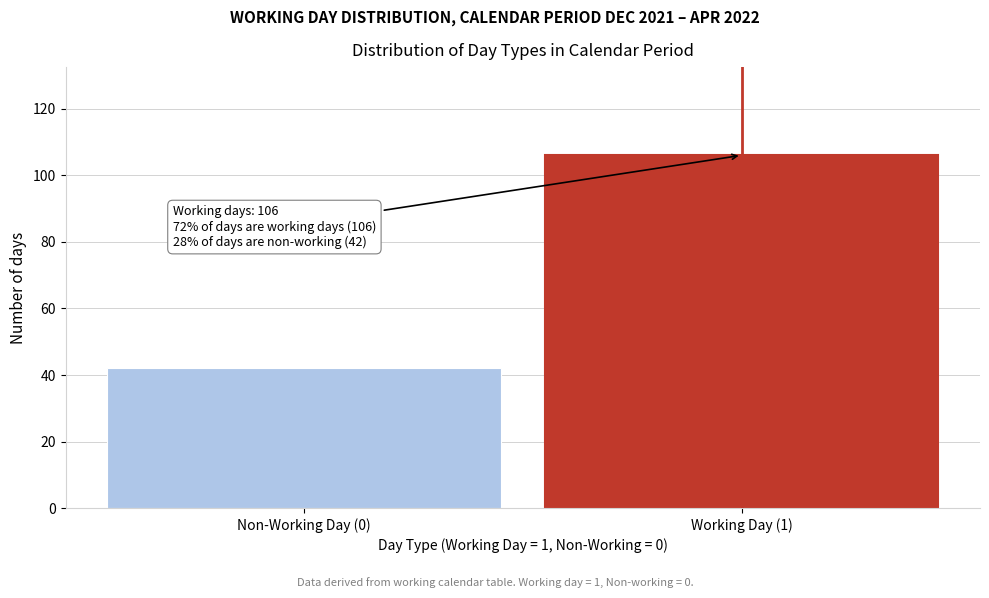

Reading left to right, list all the values displayed in this chart.

Non-Working Day (0)=42	Working Day (1)=106